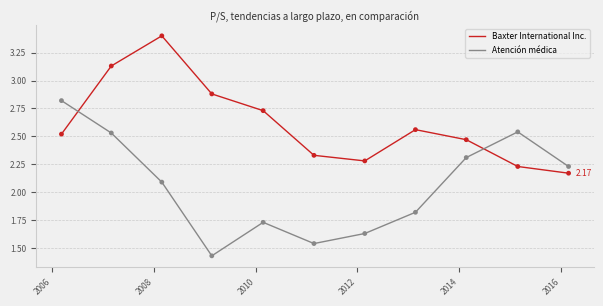

Which series has the largest range (max minus min)?

Atención médica